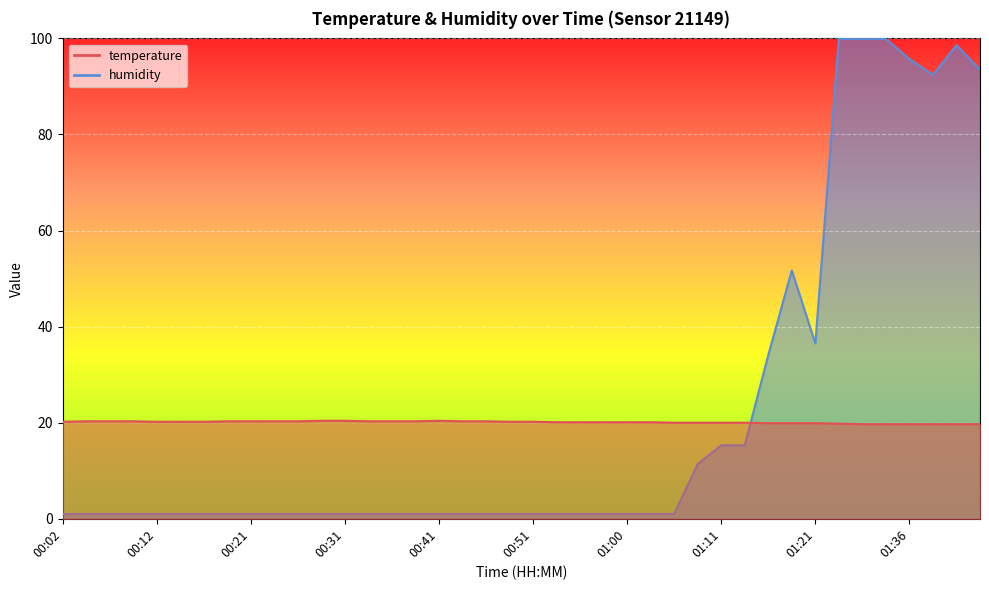

In humidity, how many points are lower than both neighbors (excluding endpoints)?

2